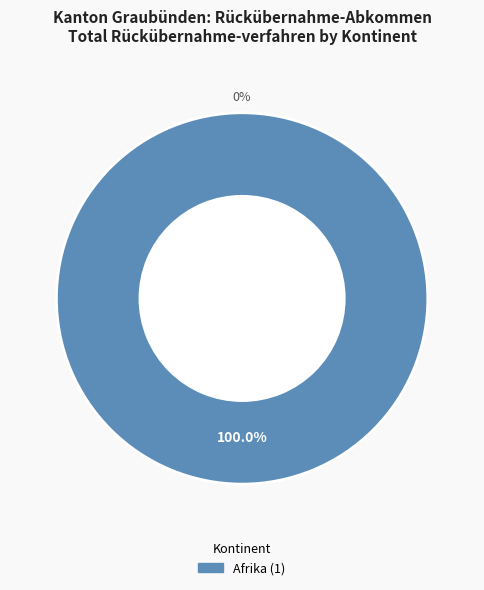

True or false: Herkunft unbekannt accounts for 0% of the total.

True